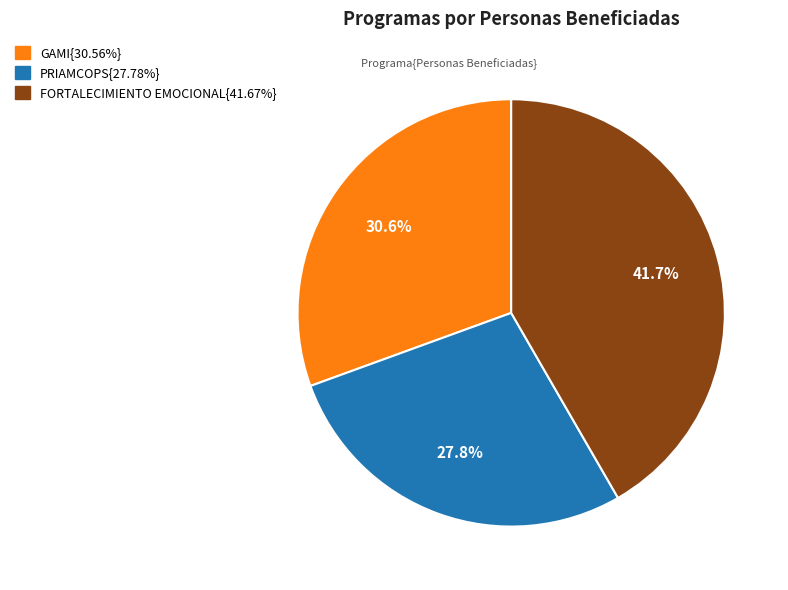

Is there a majority slice in this chart?

No